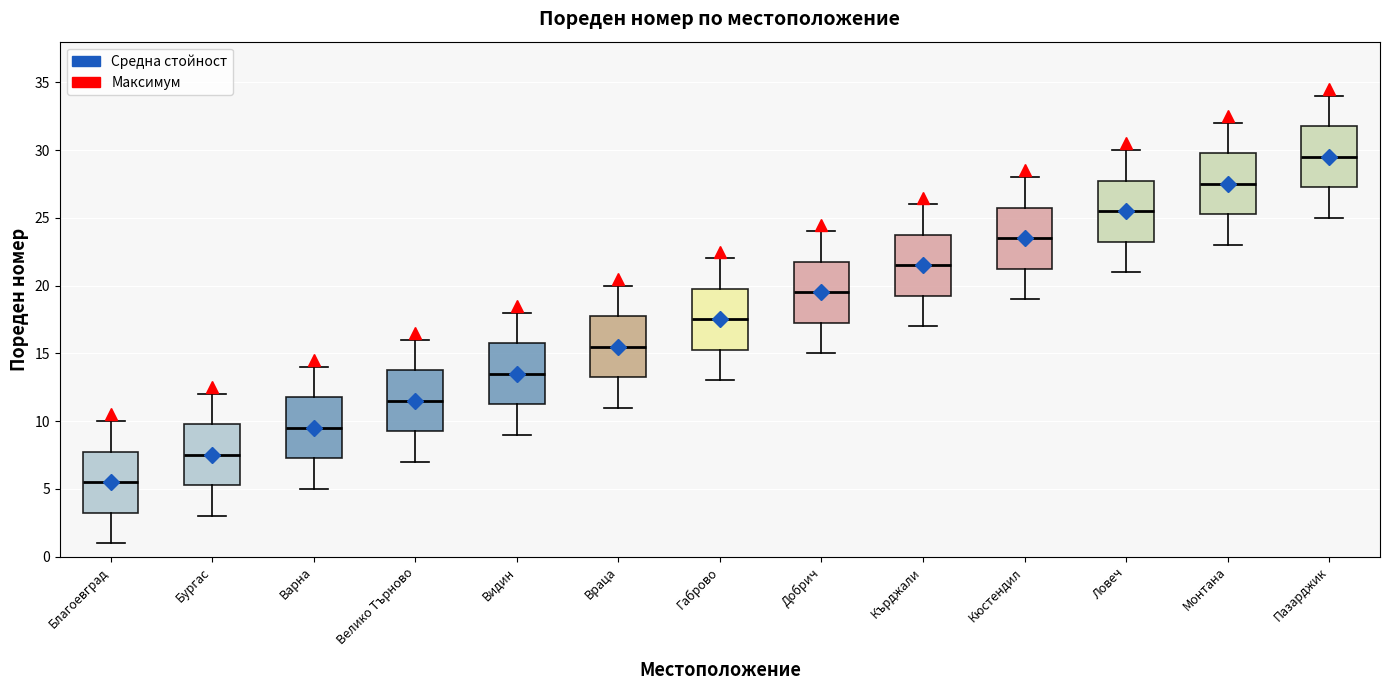

Which box has the lowest median line?

Благоевград